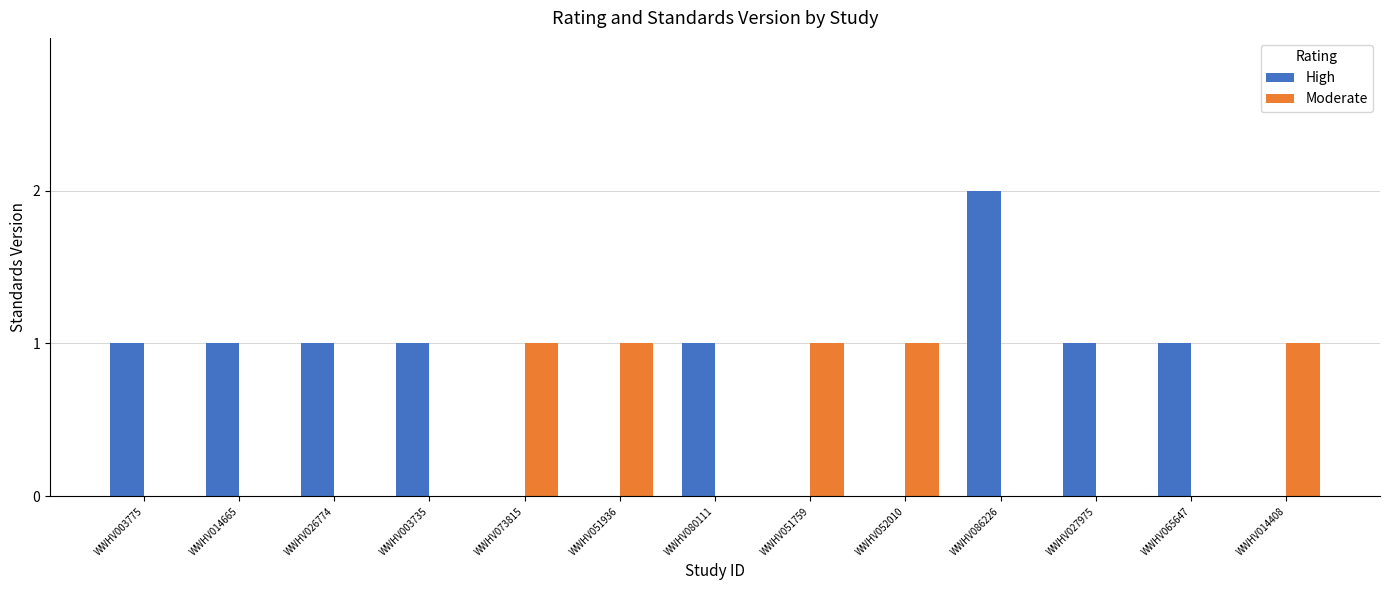

At which category is the sum across all series the highest?

WWHV086226